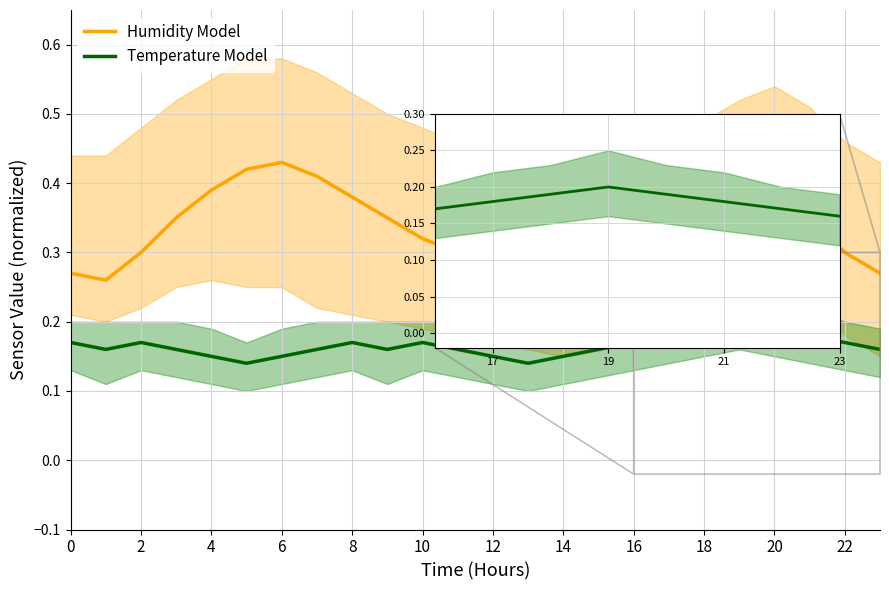

Between 12 and 14, which is larger?

12